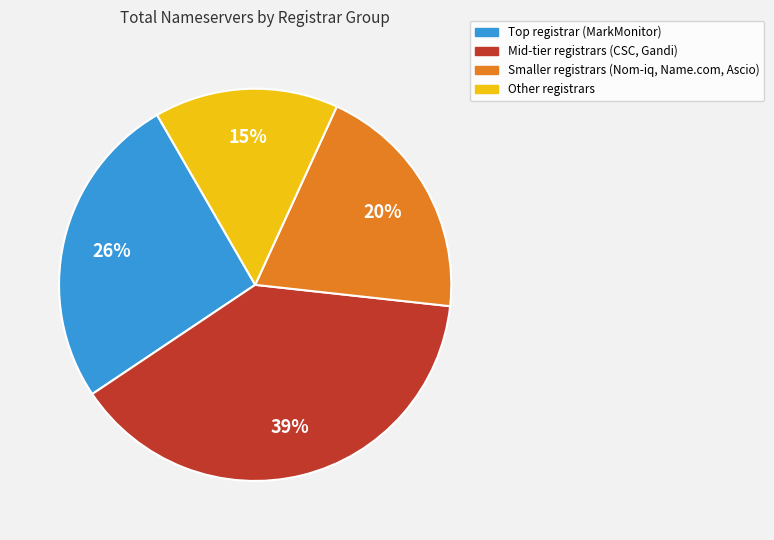

Is there a majority slice in this chart?

No